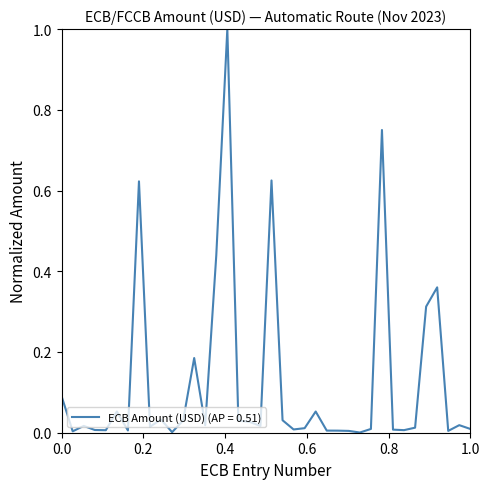

What is the difference between the maximum and minimum values?

1.0